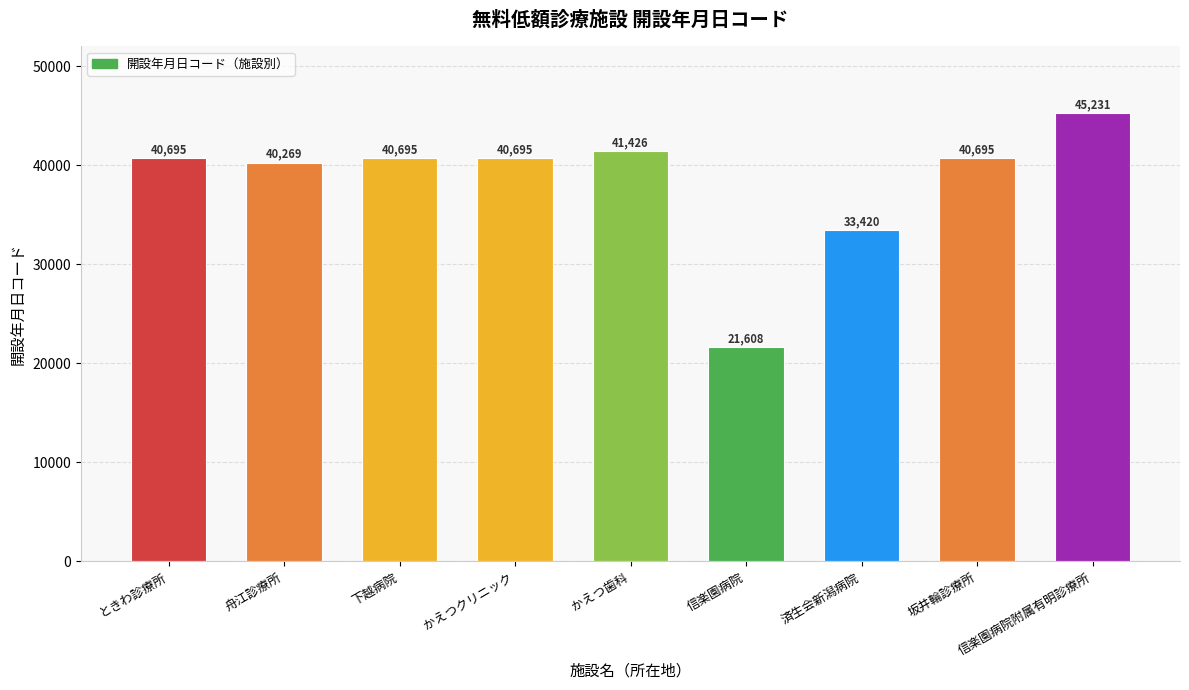

How many values are below 40695?

3